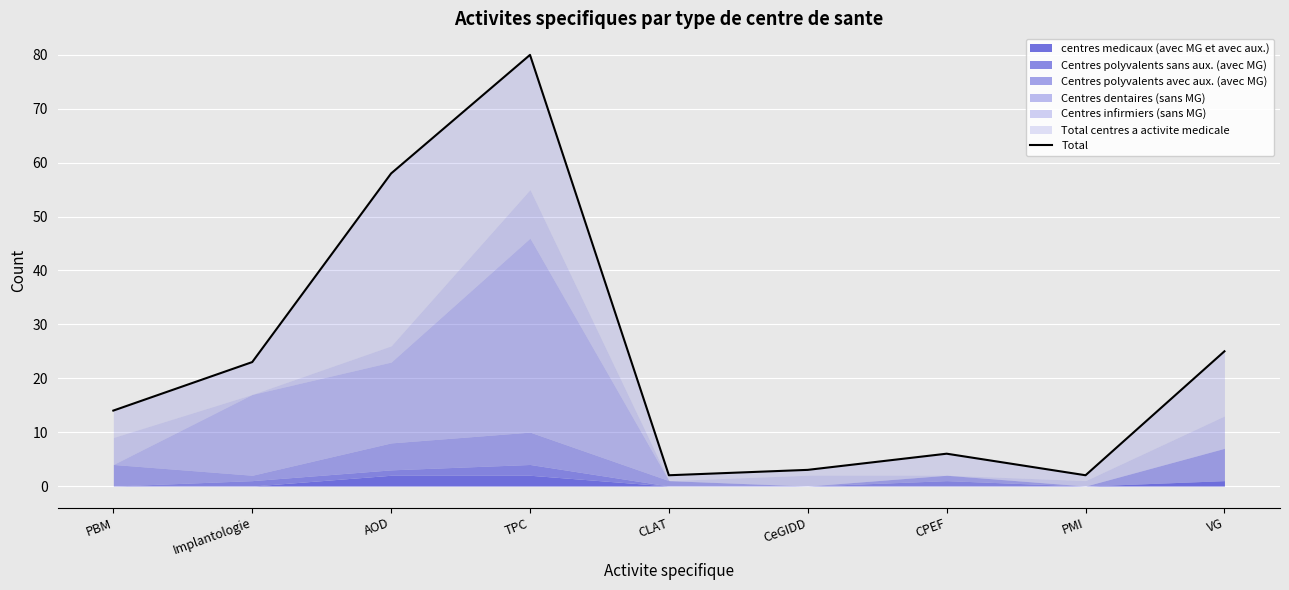

List the labels in order of value, smallest first.

CLAT, PMI, CeGIDD, CPEF, PBM, Implantologie, VG, AOD, TPC